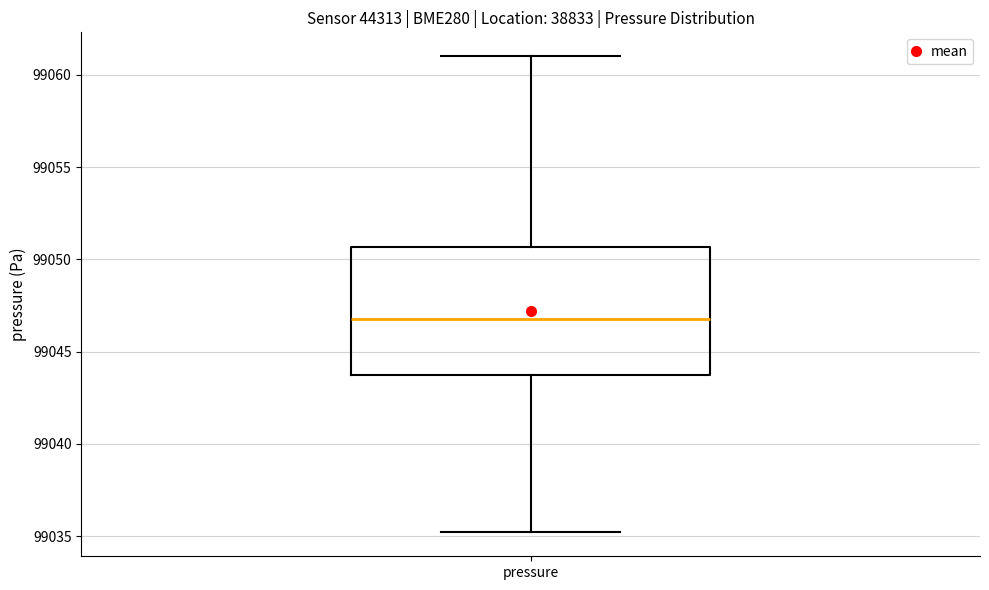

Where does the median line of the box for pressure sit on the y-axis? The values are not printed on the chart, so give them approximately, as read against the axis.

99047.0